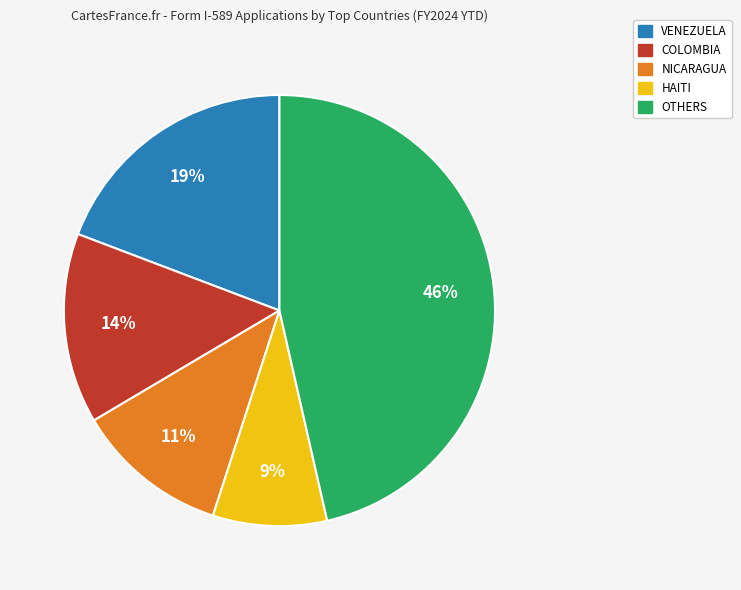

To the nearest percent, what is the average slice percentage?

20%